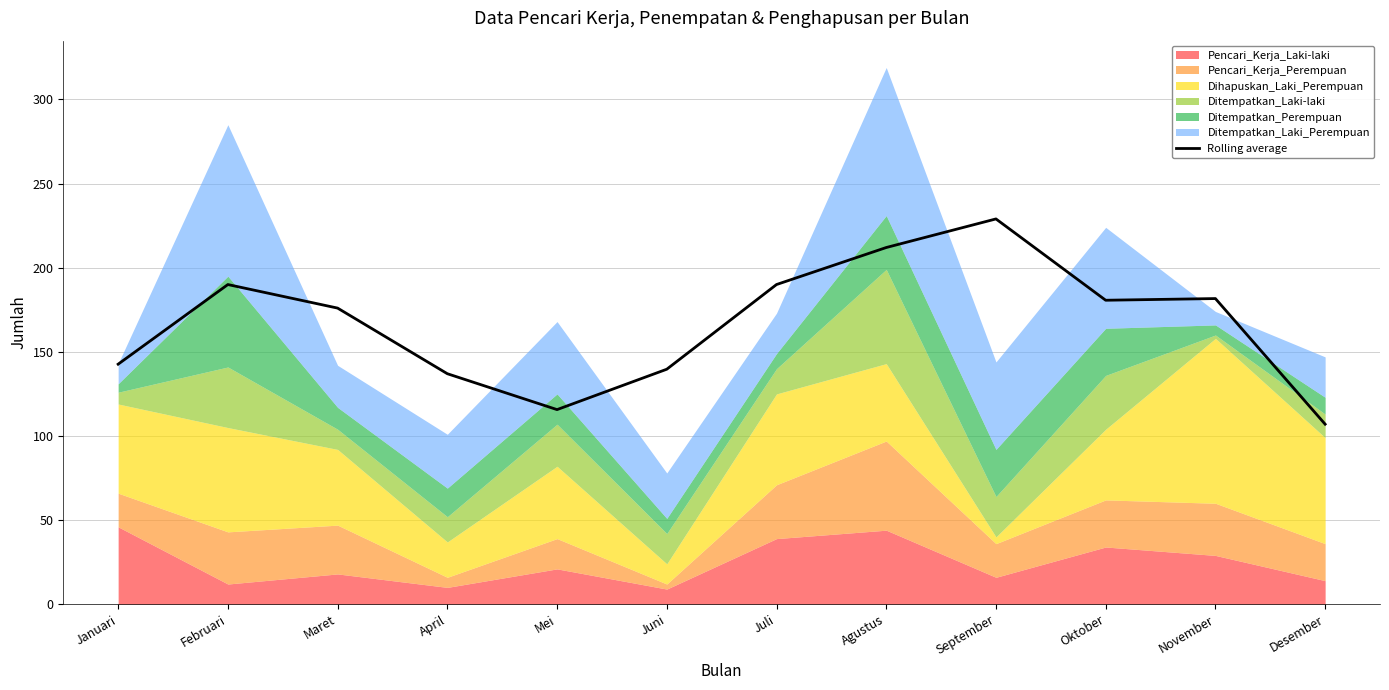

How many lines are shown in the chart?

1